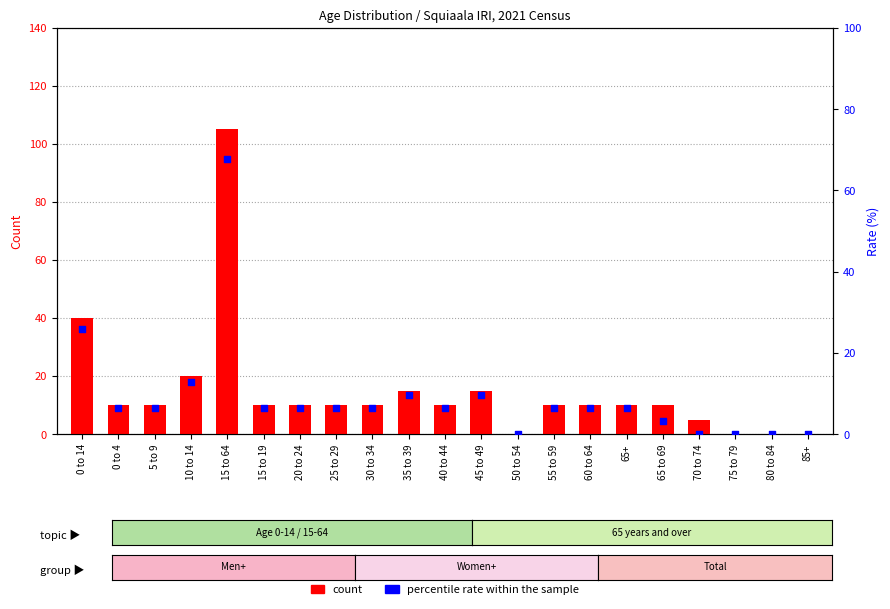

What is the total value across all series at 30 to 34?

16.5